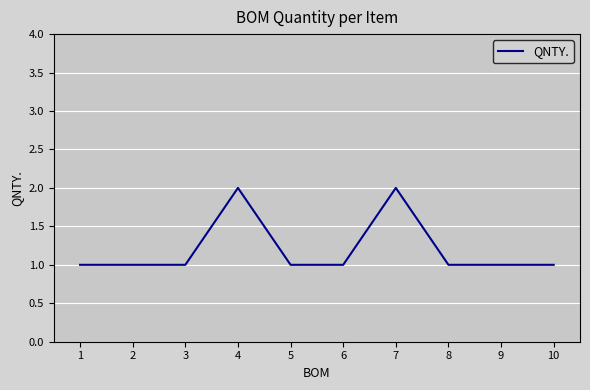

The value at 8 is 1. True or false?

True